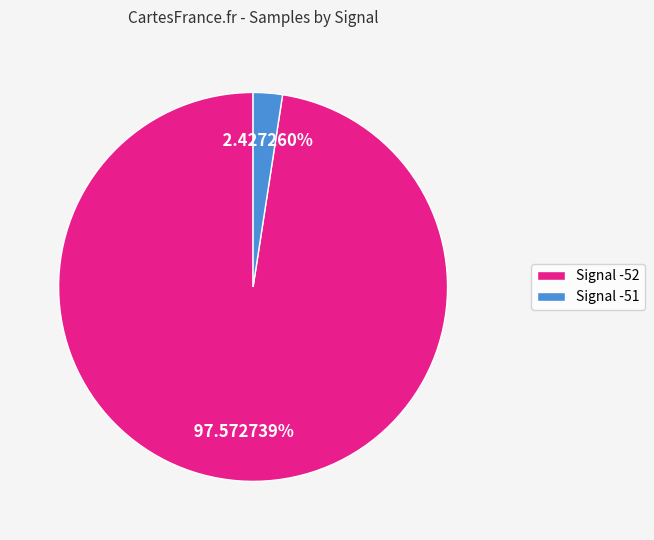

Do Signal -52 and Signal -51 together represent more than half of the pie?

Yes